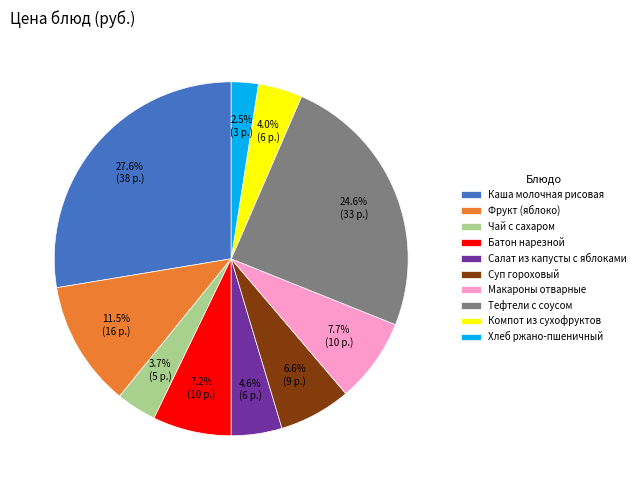

To the nearest percent, what is the difference between the Салат из капусты с яблоками and Тефтели с соусом slice percentages?

20%